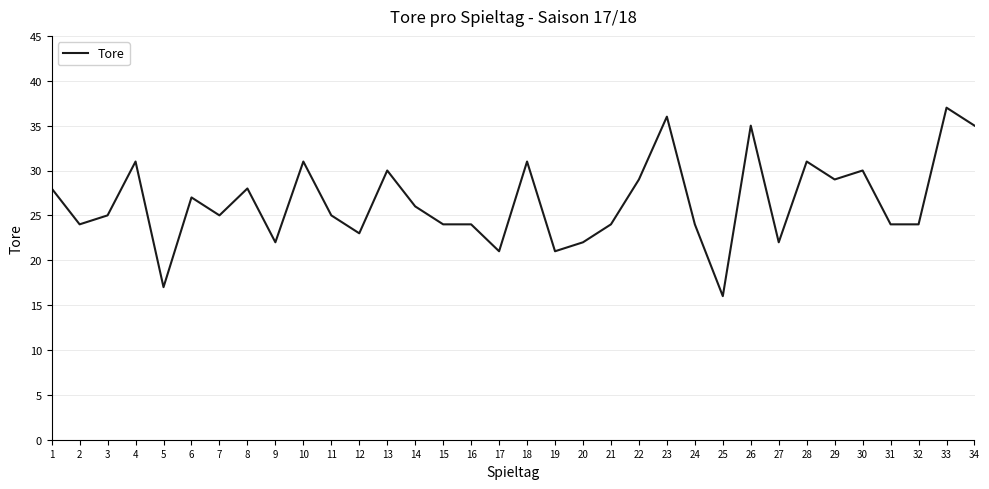

Which category has the lowest value across all series?

25